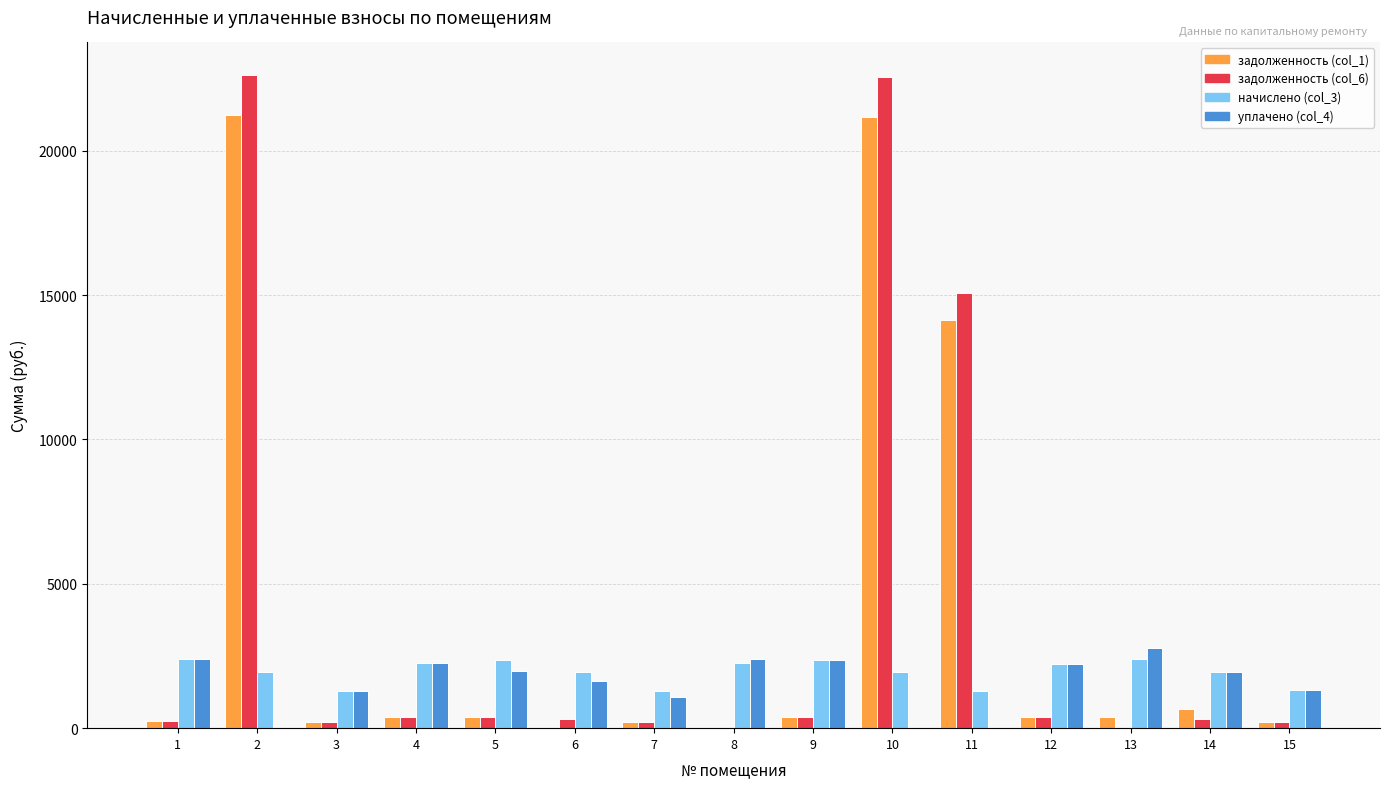

What are all the series names shown in the legend?

задолженность (col_1), задолженность (col_6), начислено (col_3), уплачено (col_4)